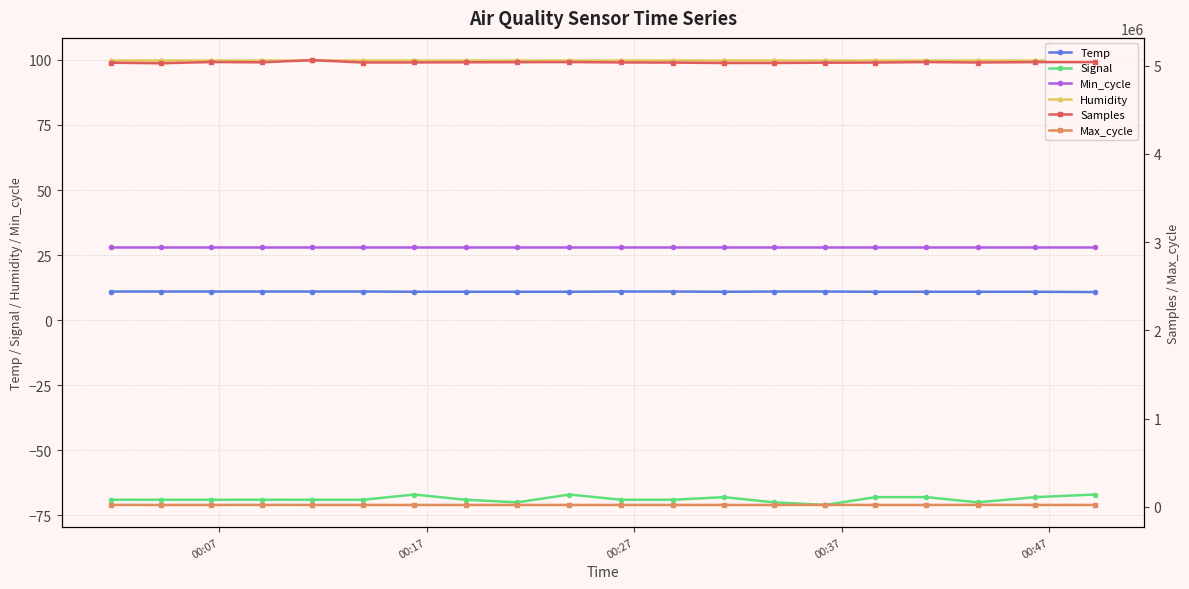

True or false: Temp and Samples intersect in this chart.

False